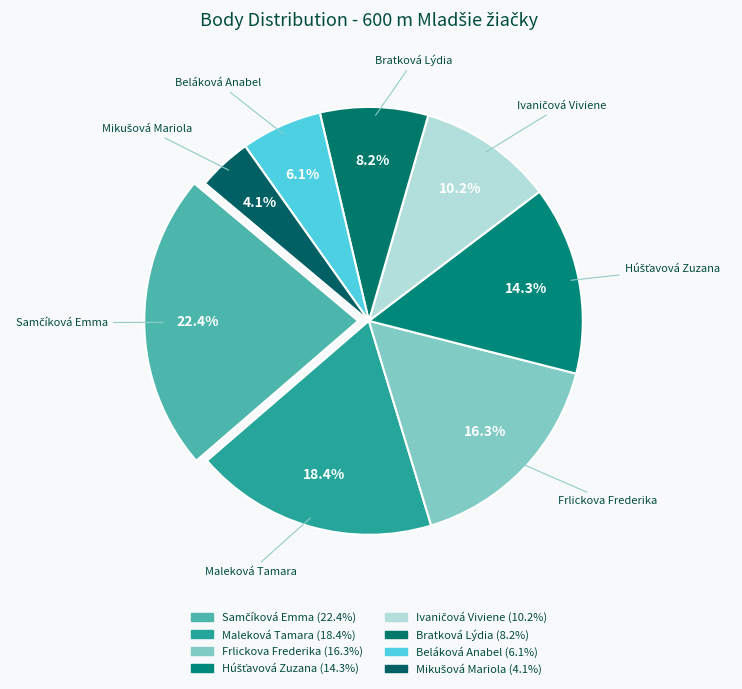

To the nearest percent, what is the difference between the largest and smallest slice percentages?

18%